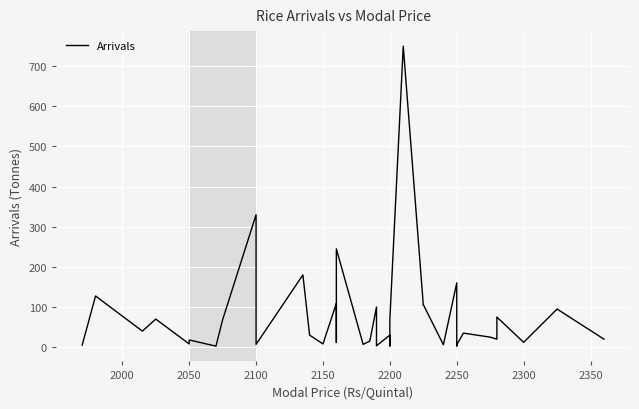

What is the sum of all values?

2912.0